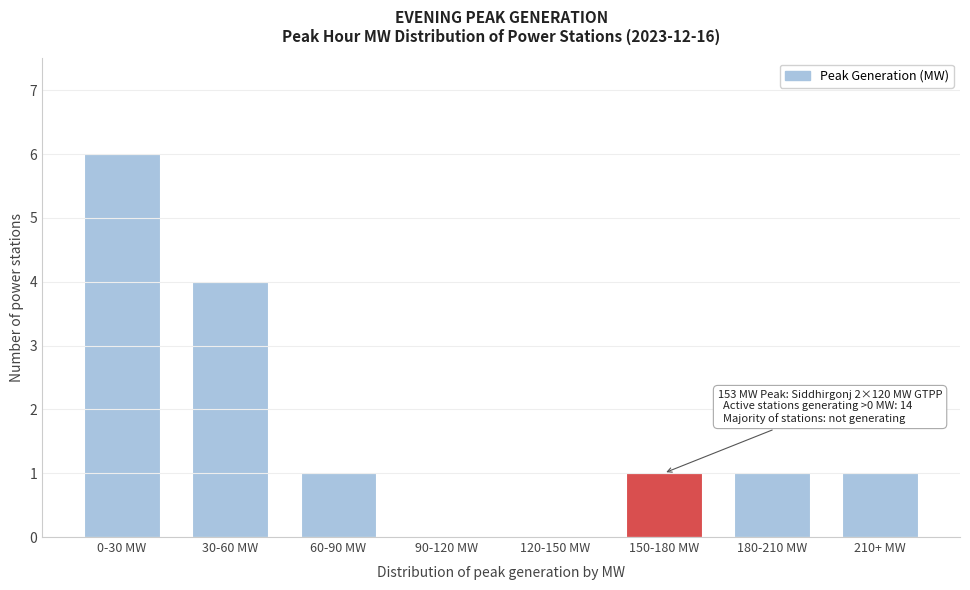

Reading left to right, transcribe all the data shown in this chart.

0-30 MW=6	30-60 MW=4	60-90 MW=1	90-120 MW=0	120-150 MW=0	150-180 MW=1	180-210 MW=1	210+ MW=1